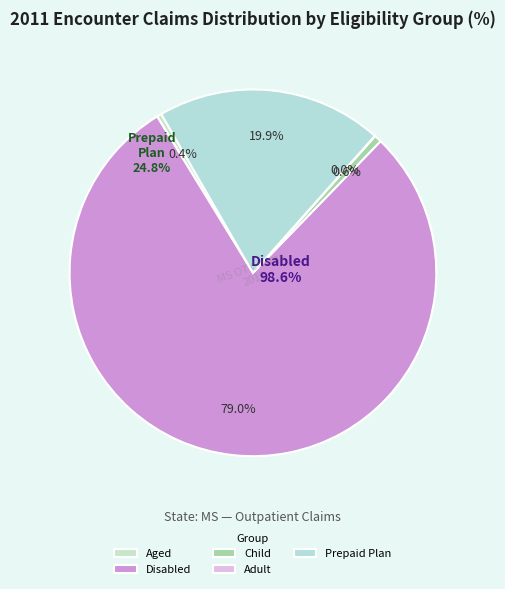

How many segments does this pie chart have?

5